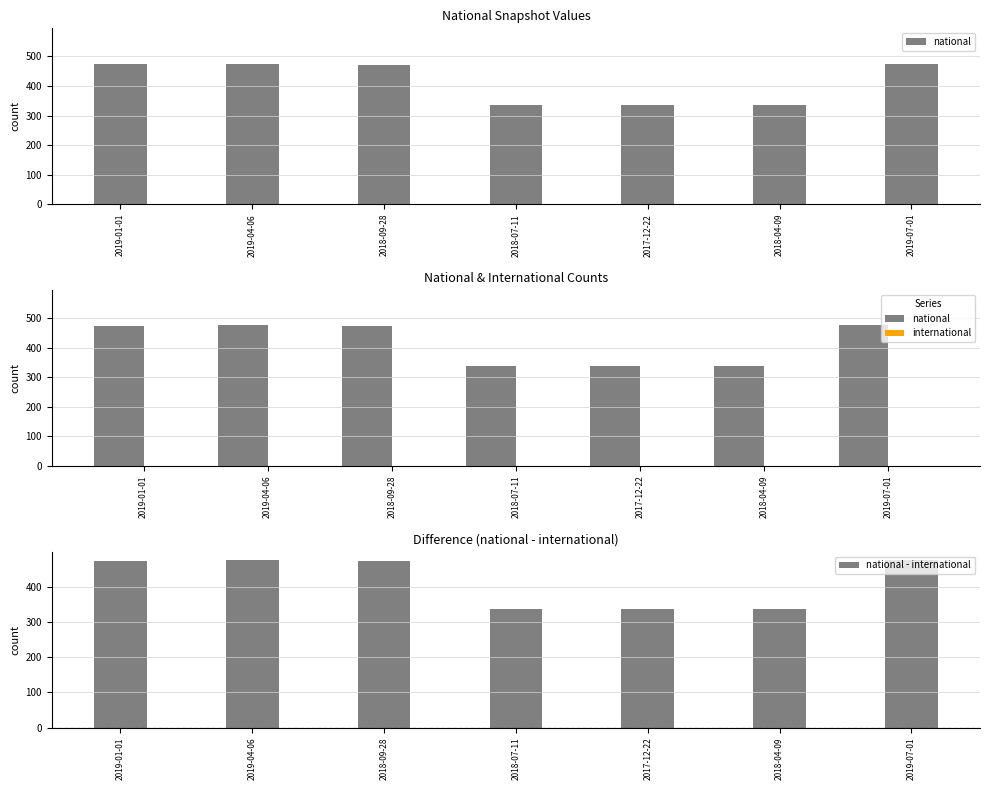

What is the difference between the second highest and second lowest values in the national - international series?

139